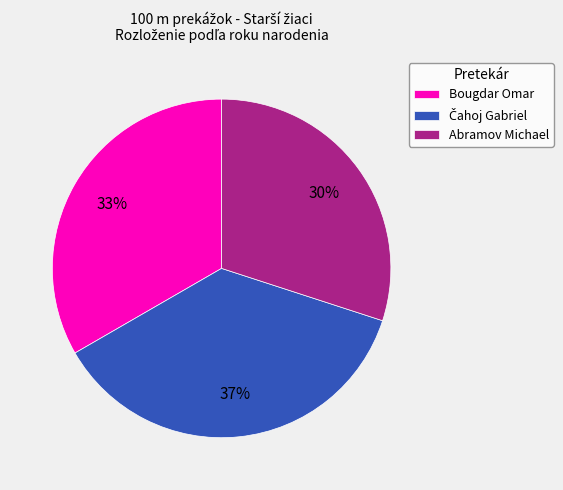

True or false: Abramov Michael accounts for 30% of the total.

True